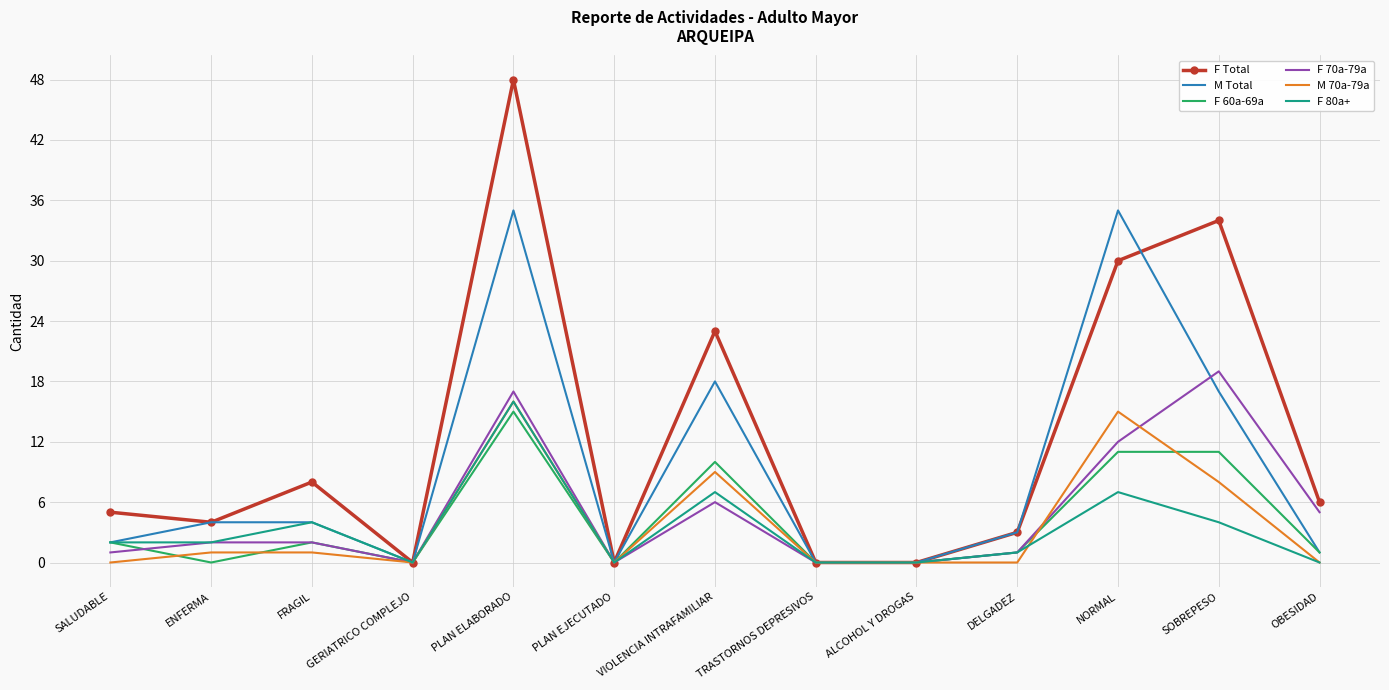

Between GERIATRICO COMPLEJO and SOBREPESO, which series saw the biggest shift?

F Total